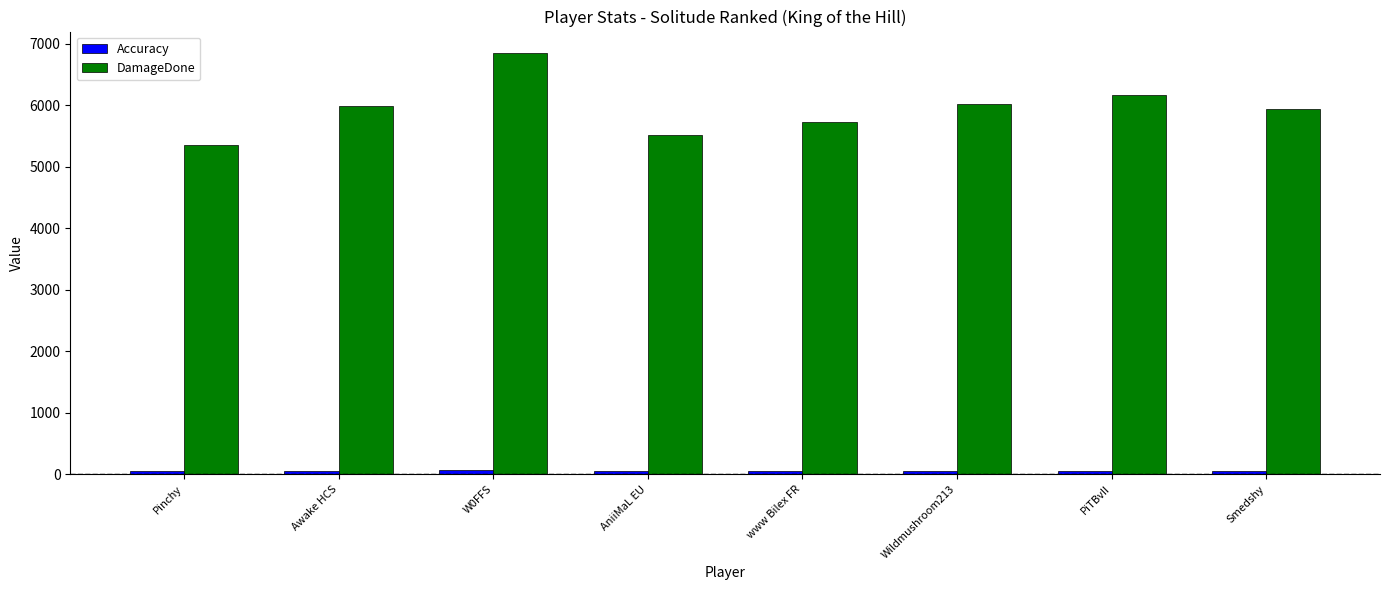

How many distinct data groups are displayed?

2